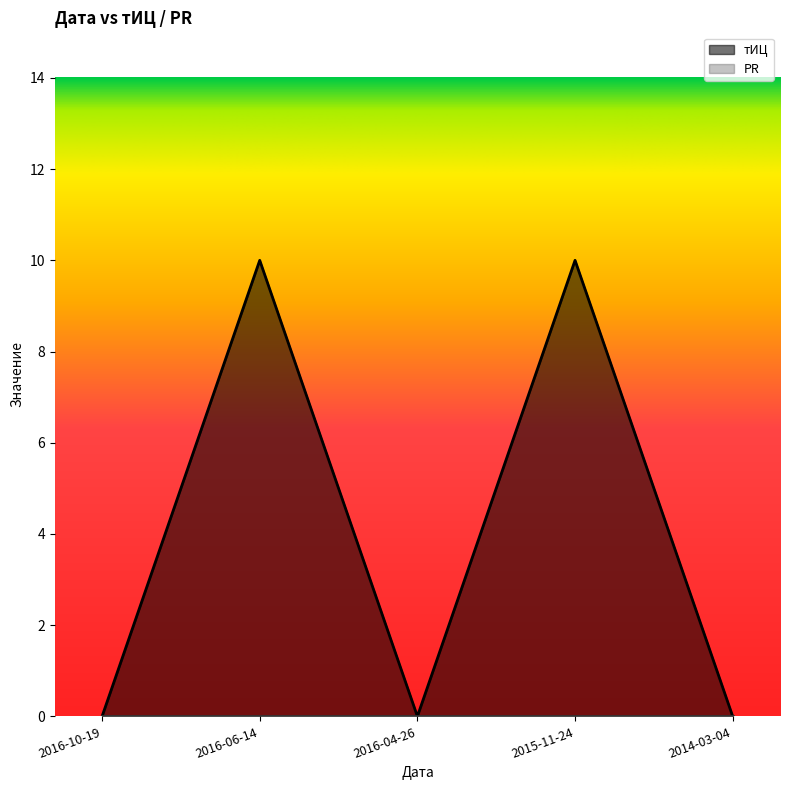

The value at 2016-04-26 is 0. True or false?

True